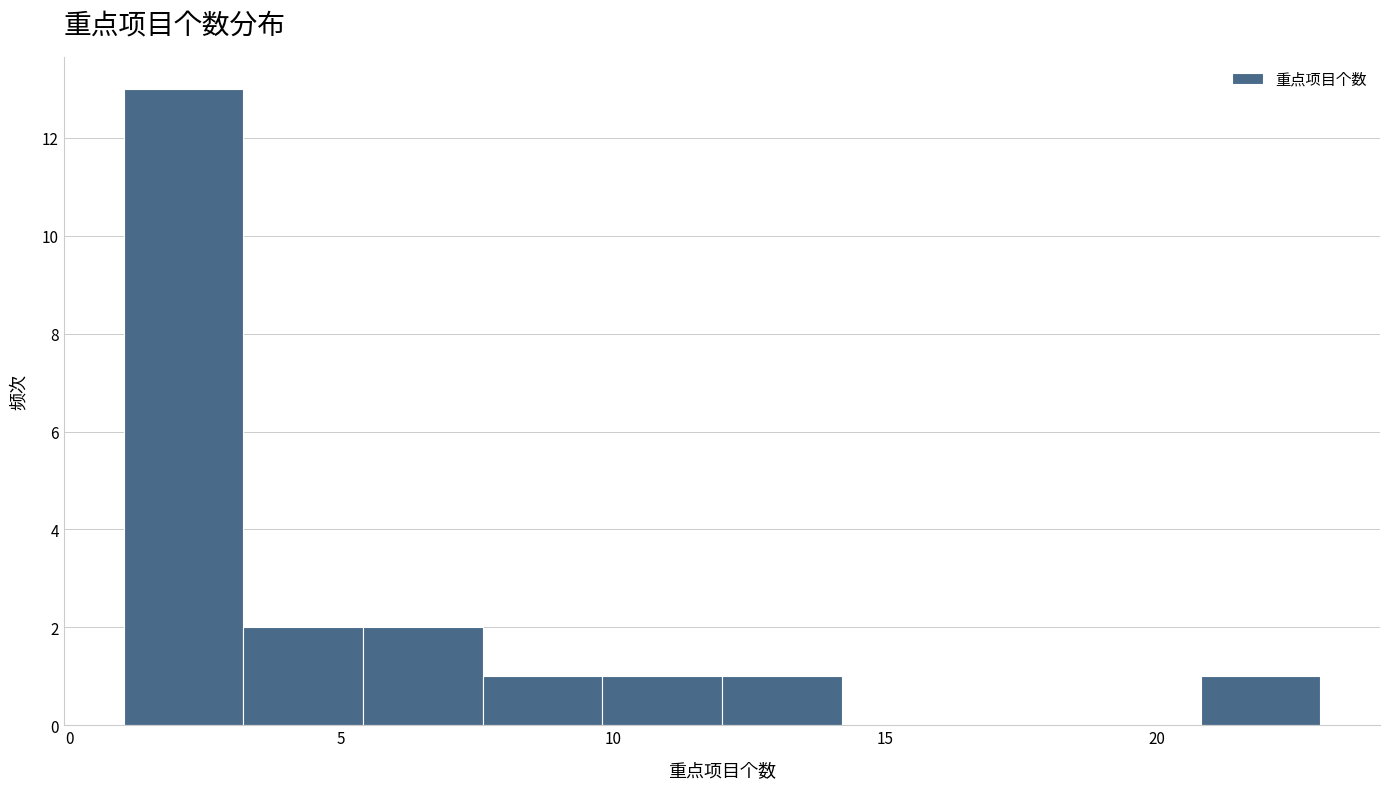

Reading left to right, list every bar in this chart as the range it spans on the x-axis followed by its height. Neither the bar edges nor the heights are printed on the chart, so give them approximately, as read against the axes.

1.0 to 3.2: 13
3.2 to 5.4: 2
5.4 to 7.6: 2
7.6 to 9.8: 1
9.8 to 12.0: 1
12.0 to 14.2: 1
14.2 to 16.4: 0
16.4 to 18.6: 0
18.6 to 20.8: 0
20.8 to 23.0: 1